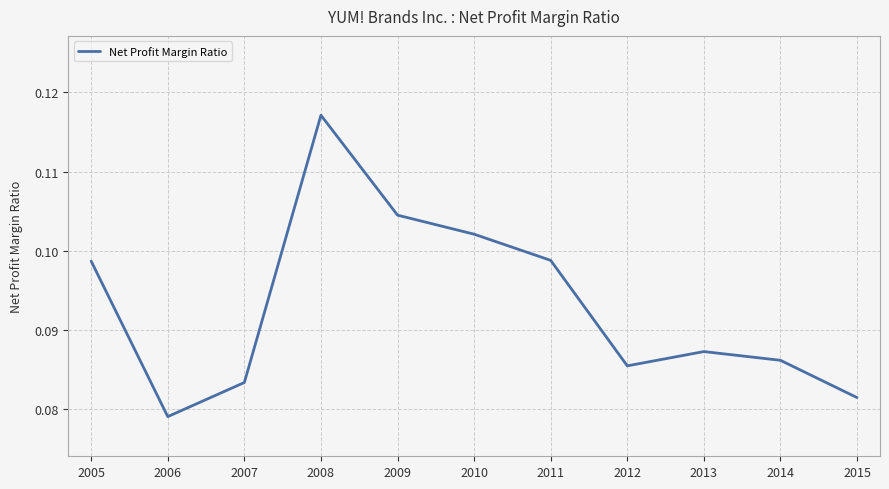

True or false: the data shows 0.2 at 2010.

False